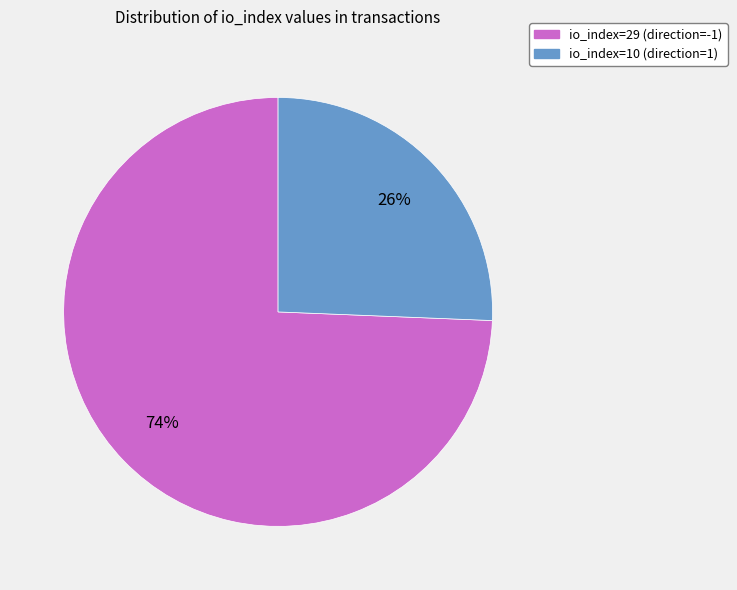

Which category has the biggest portion of the pie?

io_index=29 (direction=-1)